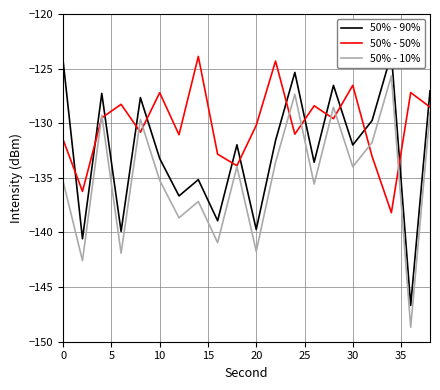

True or false: 50% - 90% and 50% - 10% cross at least once.

False